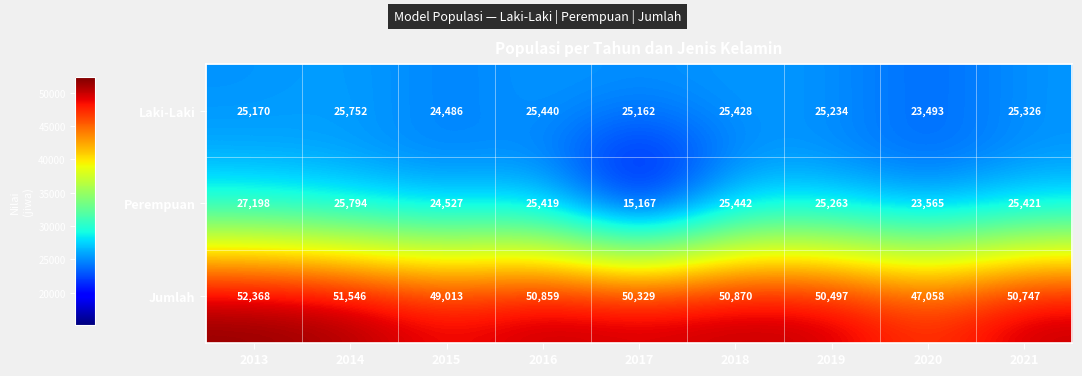

What is the total value across all series at 2020?

94116